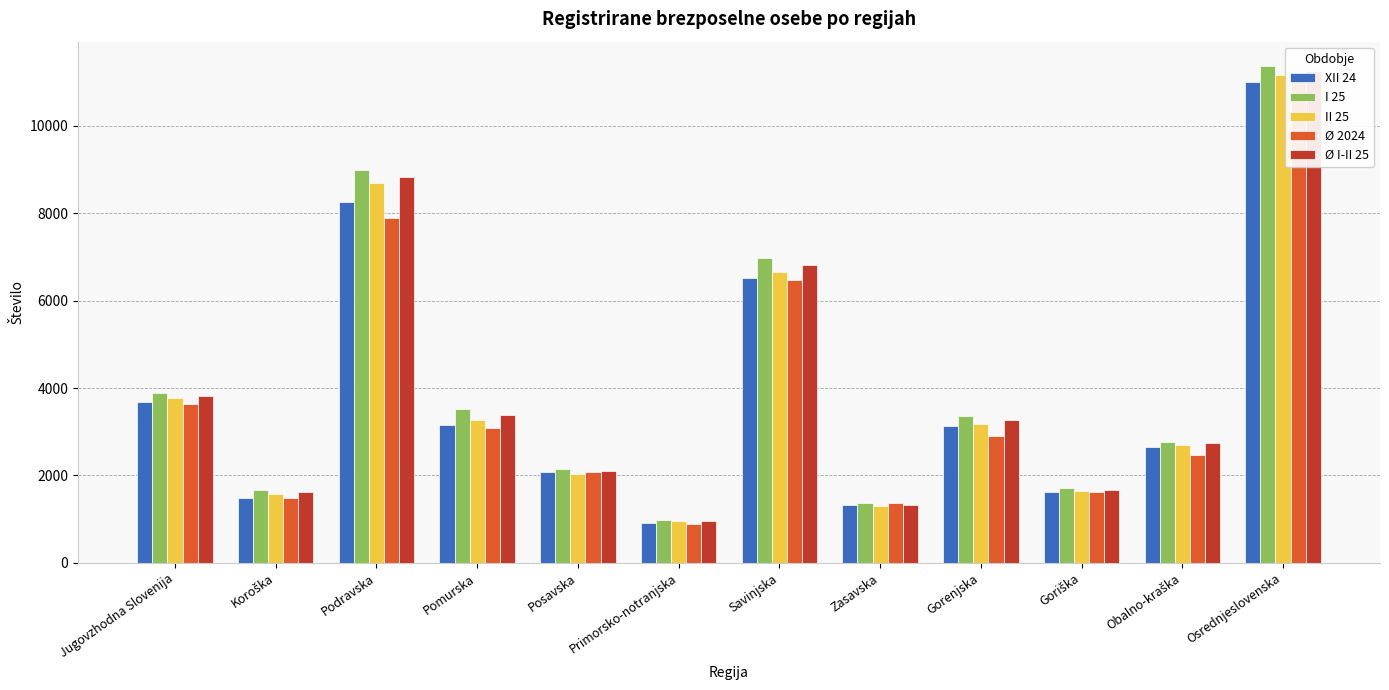

What is the sum of all Ø I-II 25 values?

47813.5